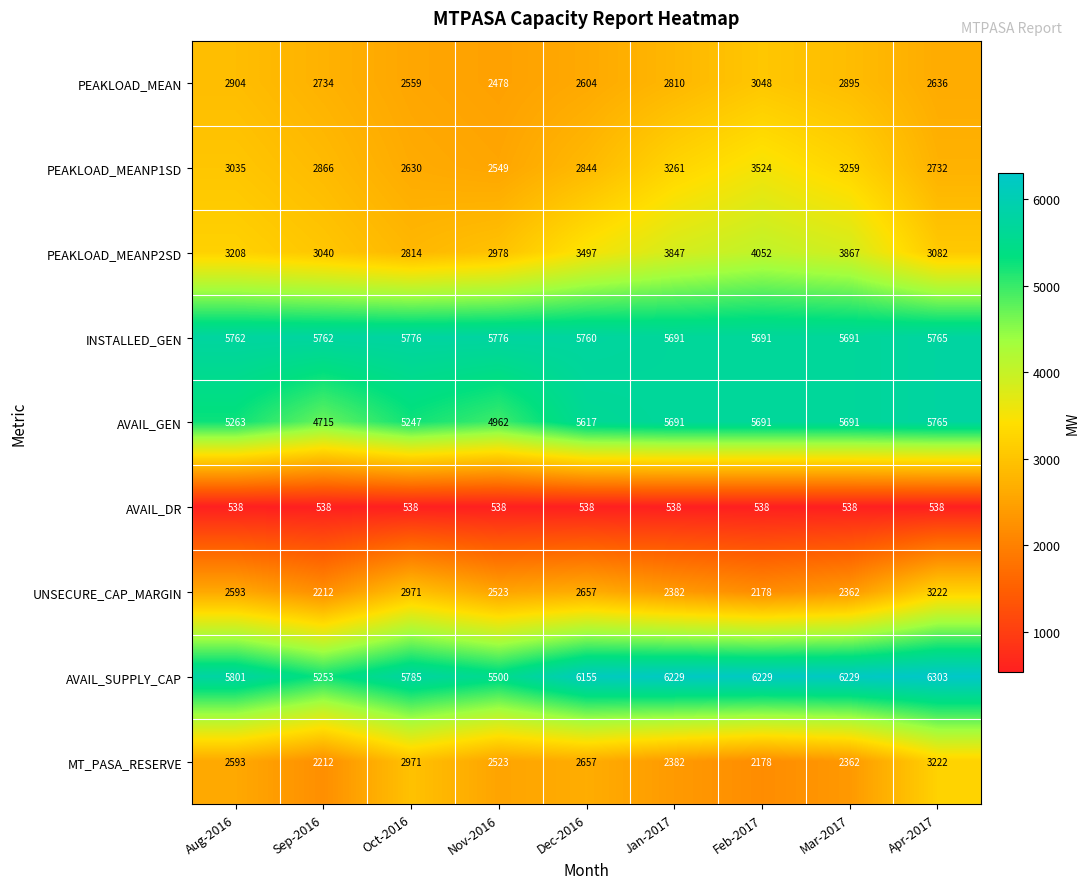

What is the spread (max minus min) of values at Oct-2016?

5247